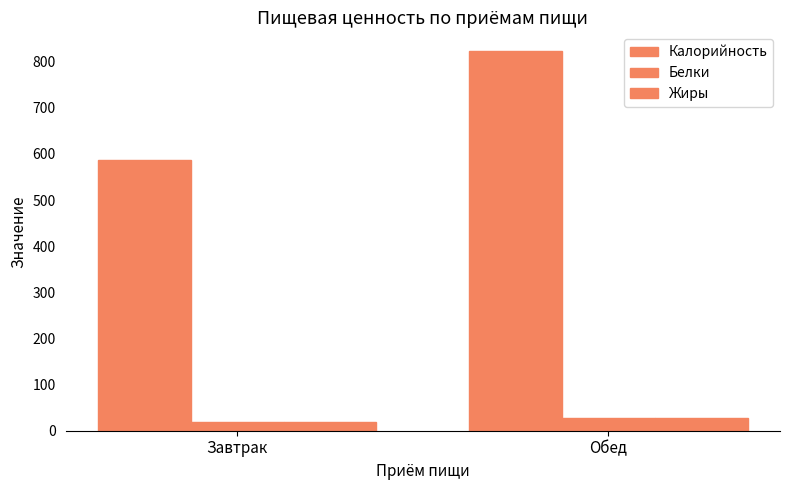

The Жиры series shows 44.9 at Обед. True or false?

False